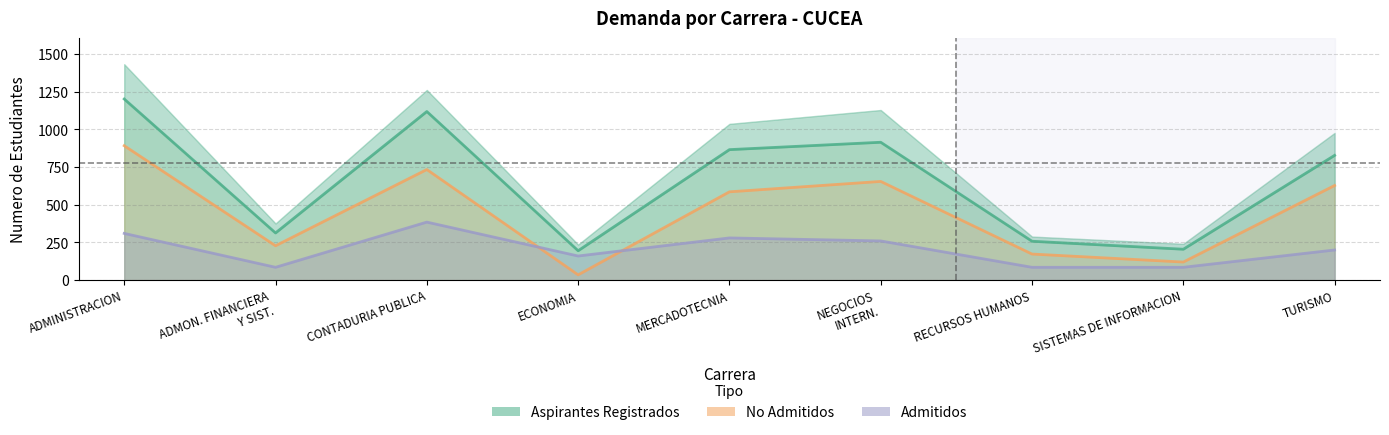

True or false: No Admitidos and Aspirantes Tramite Completo cross at least once.

False